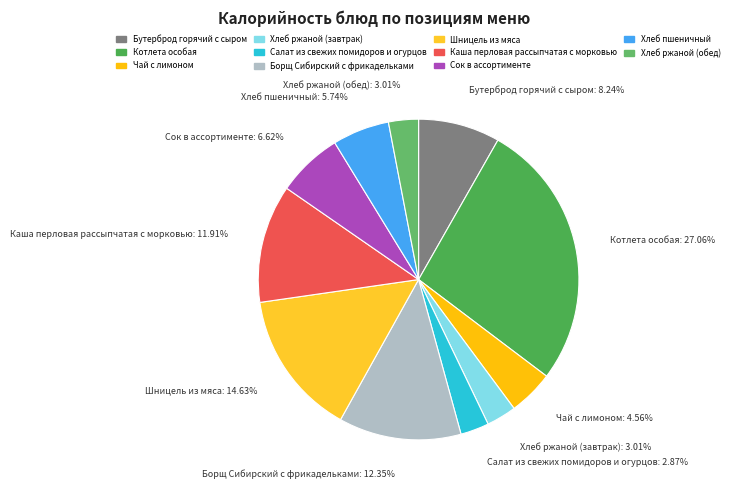

How many slices are in this pie chart?

11